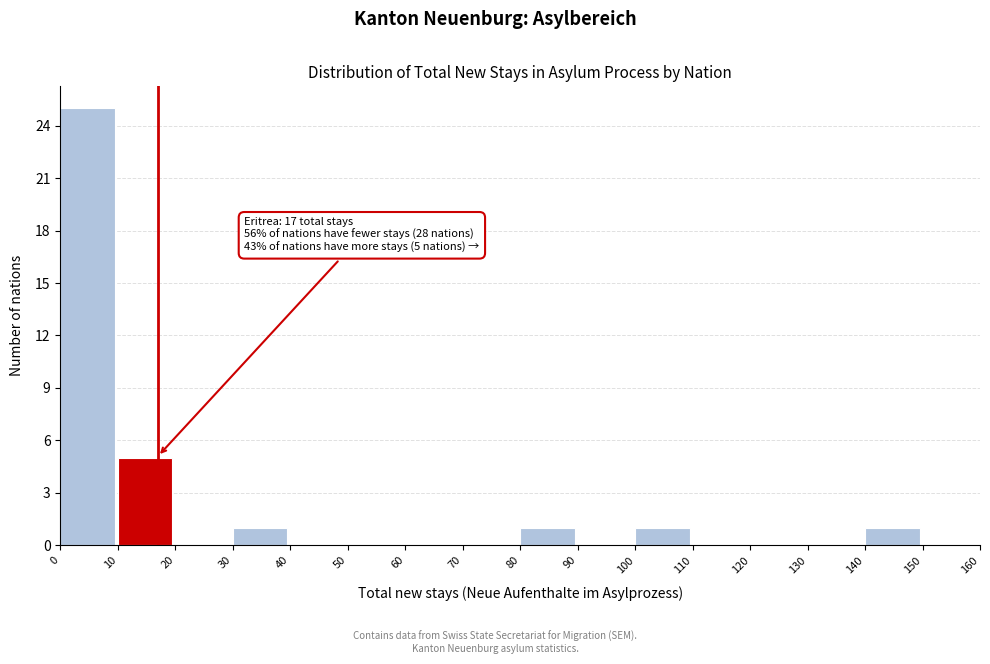

Over which range of the x-axis is the bar tallest?

0 to 10